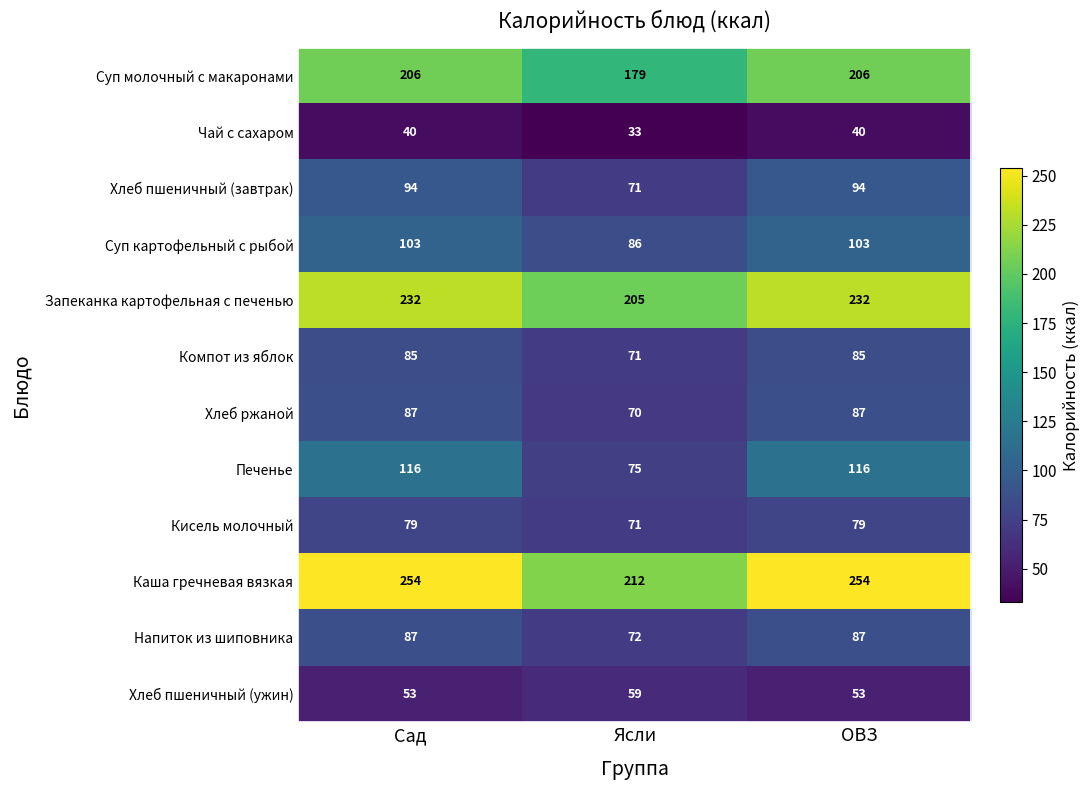

How many data points in Кисель молочный are less than 79?

1